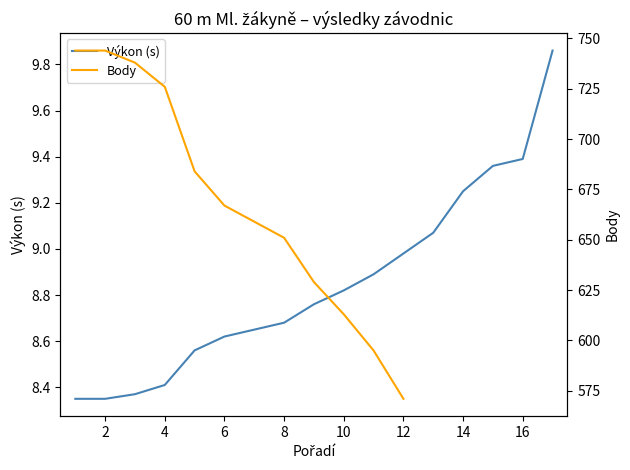

Approximately how many times larger is the value at 7 compared to 17?

0.9